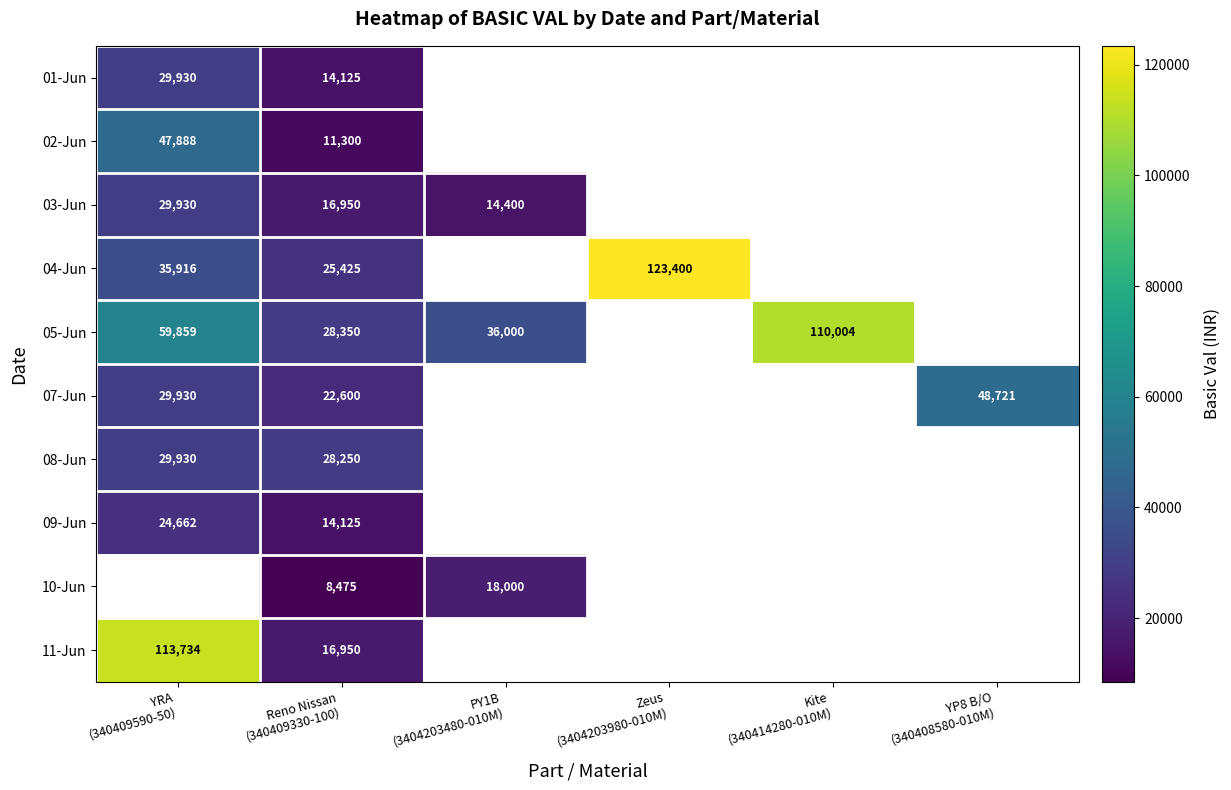

The value of 02-Jun at YRA (340409590-50) is 47888.0. True or false?

True